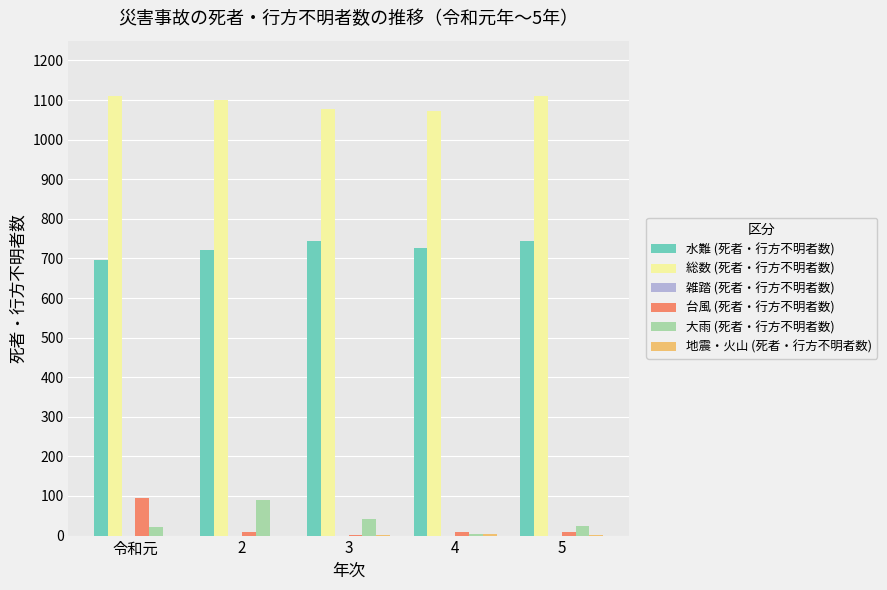

Is the value of 大雨 (死者・行方不明者数) at 4 greater than the value of 総数 (死者・行方不明者数) at 2?

No